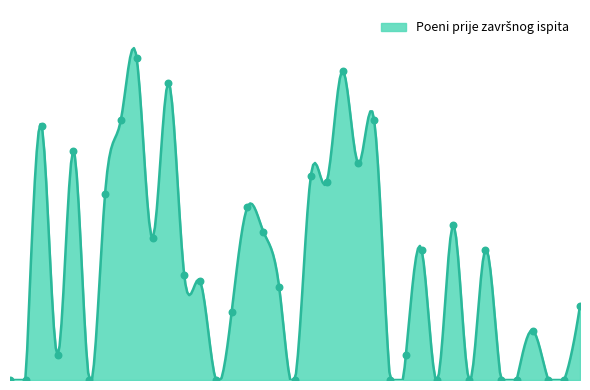

What is the change in value from 4 to 25?

-2.0